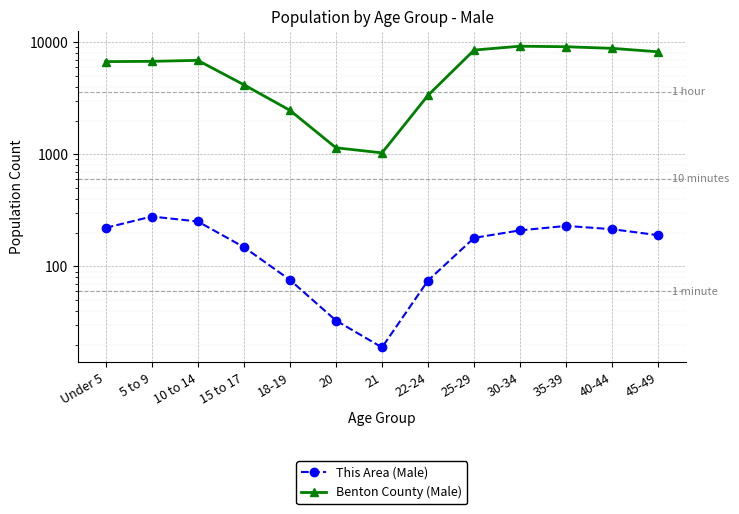

At which label is This Area (Male) closest to 149?

15 to 17